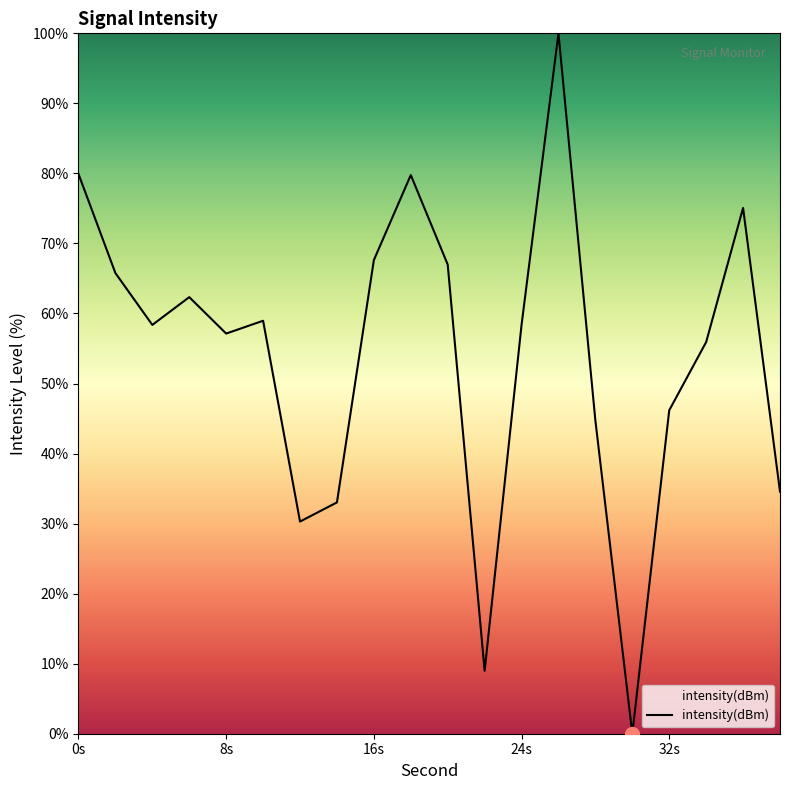

Is this an area chart (filled region under the line)?

No